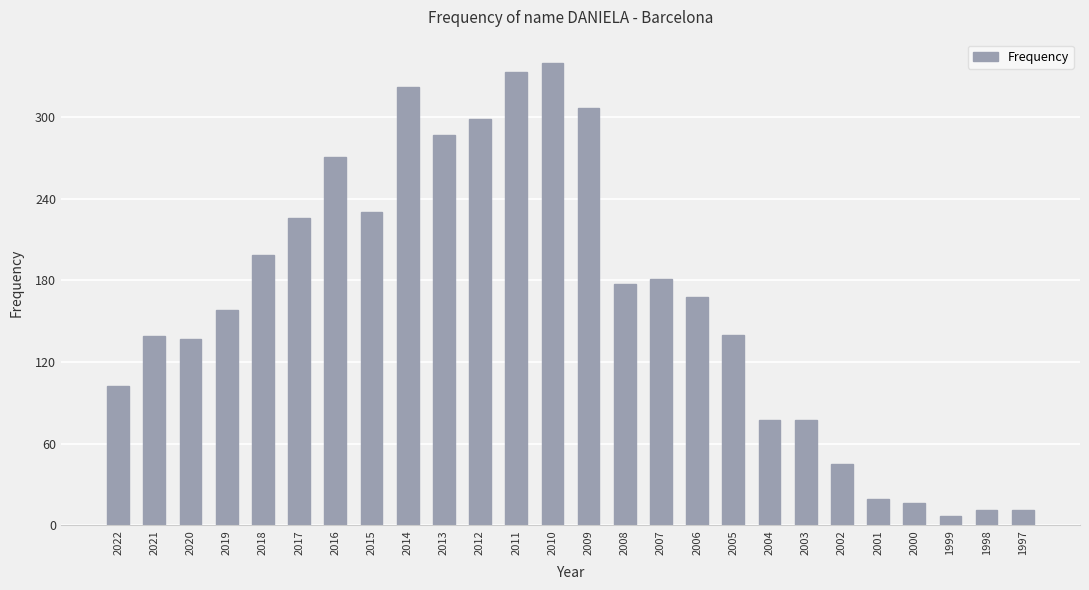

Read the value at 1999, to the nearest 5.

5